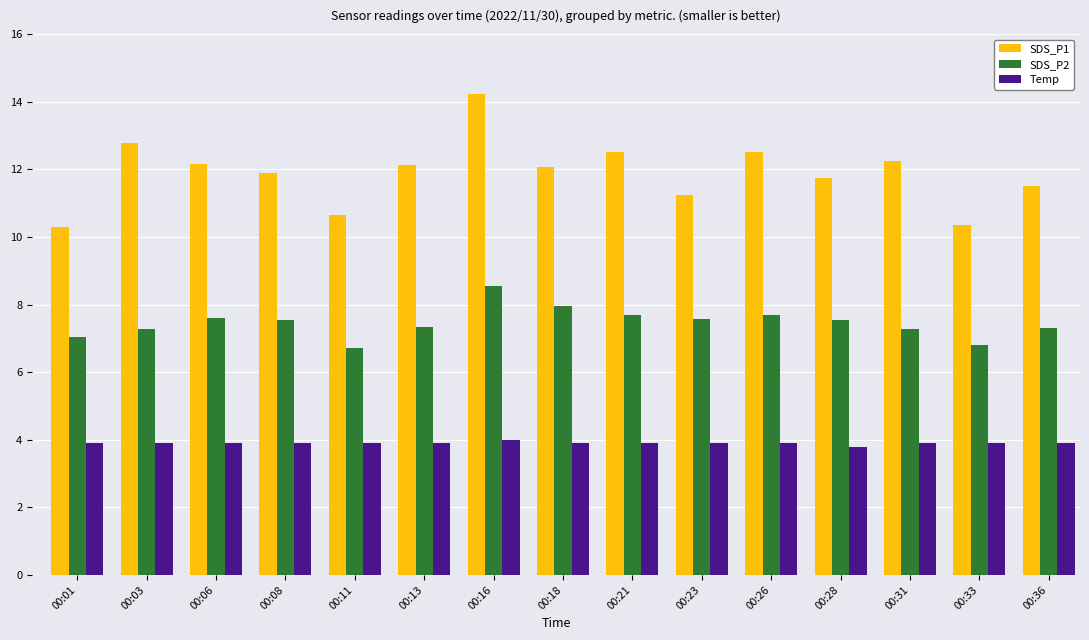

Which series has the largest range (max minus min)?

SDS_P1